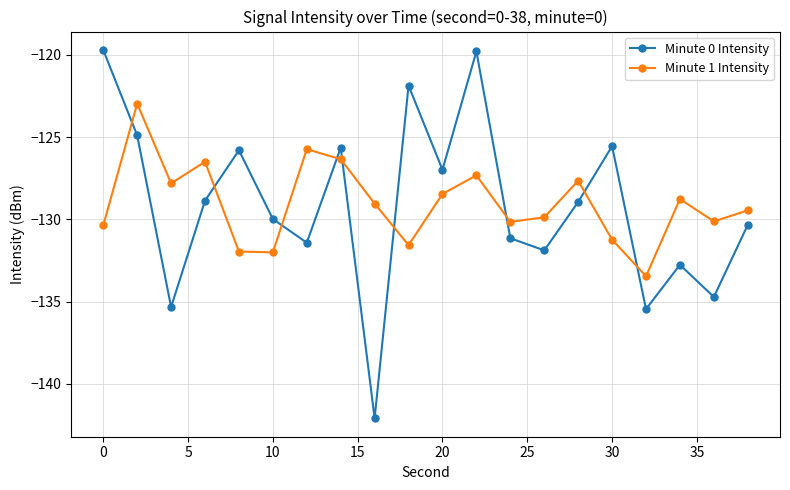

What is the difference between the maximum and minimum values in the Minute 0 Intensity series?

22.4